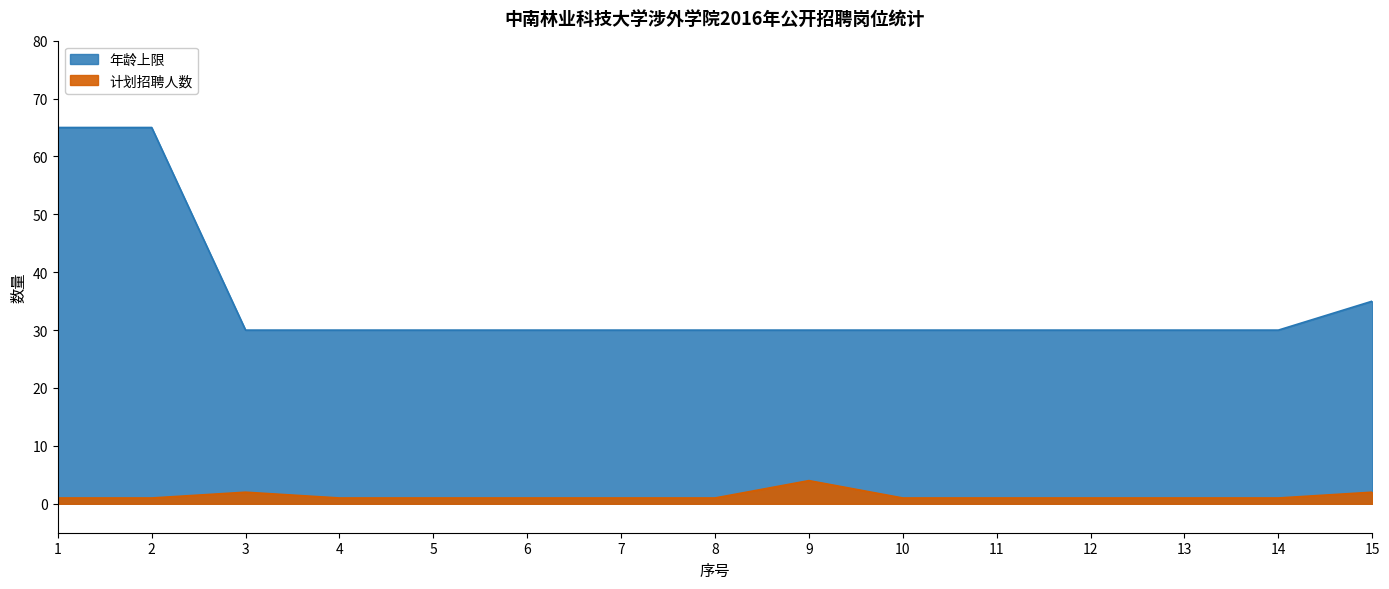

Rank the categories by 计划招聘人数 value from highest to lowest.

9, 3, 15, 1, 2, 4, 5, 6, 7, 8, 10, 11, 12, 13, 14